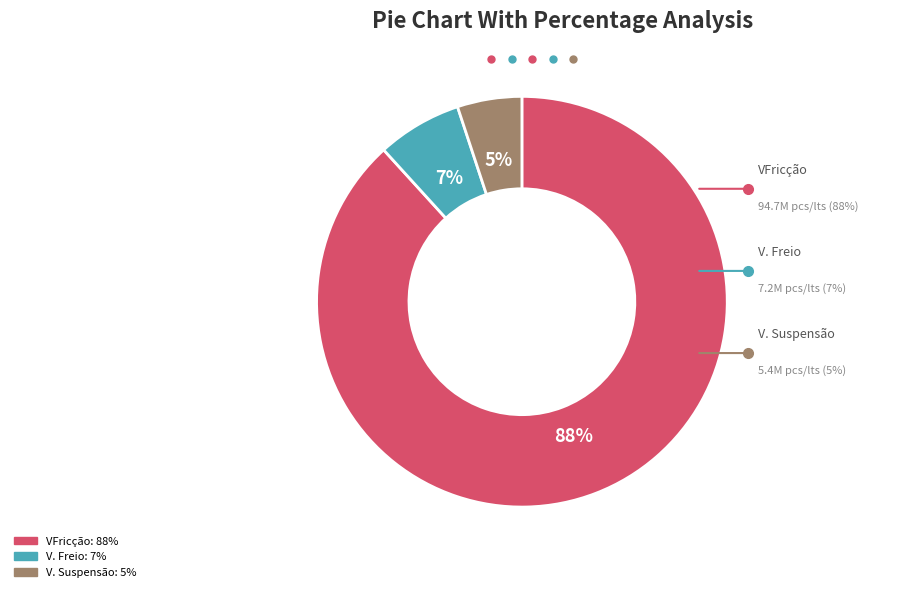

To the nearest percent, what is the difference between the largest and smallest slice percentages?

83%